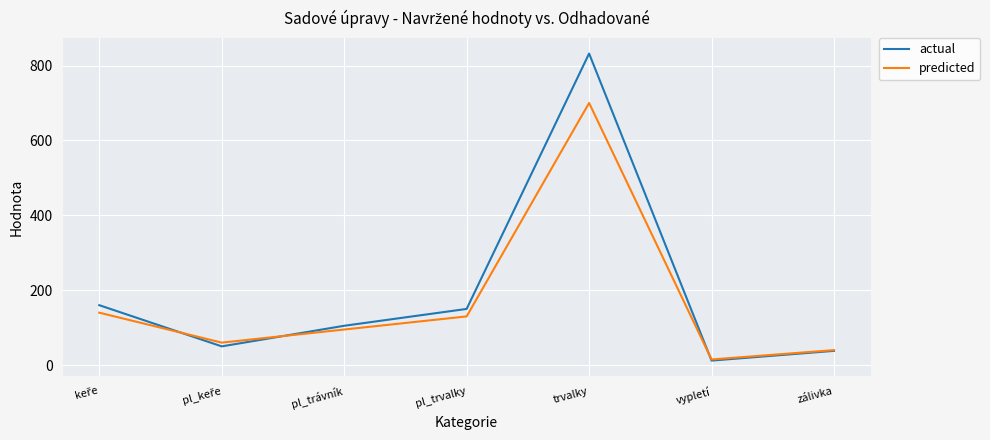

True or false: actual and predicted cross at least once.

True